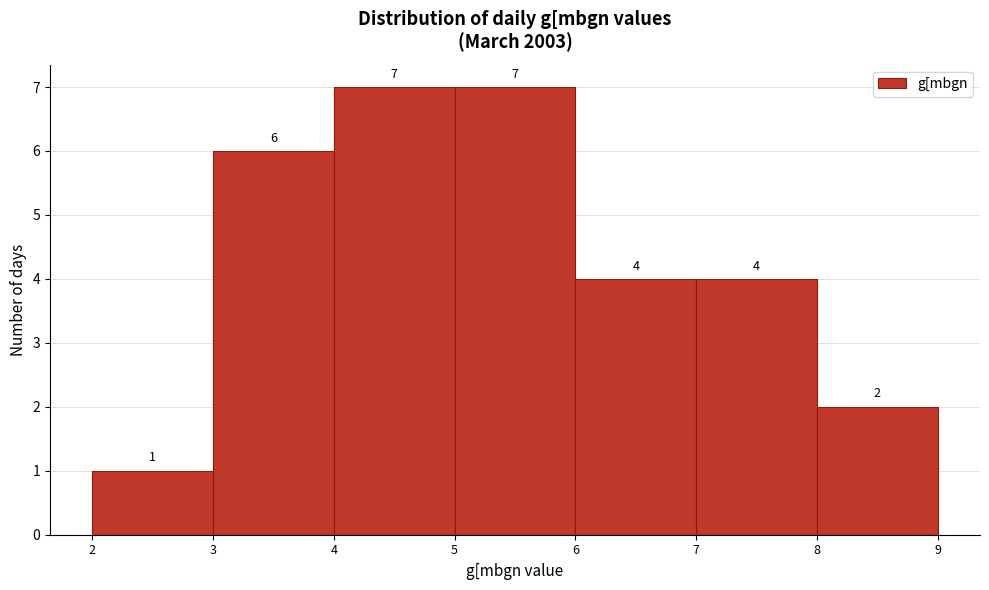

How tall is the bar that spans 7 to 8 on the x-axis?

4